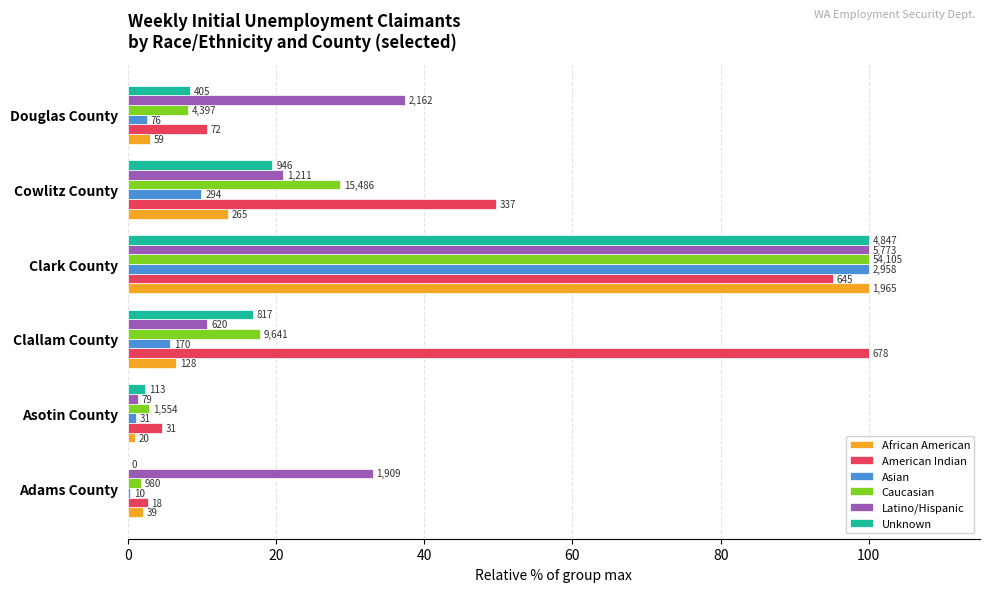

What are all the series names shown in the legend?

African American, American Indian, Asian, Caucasian, Latino/Hispanic, Unknown